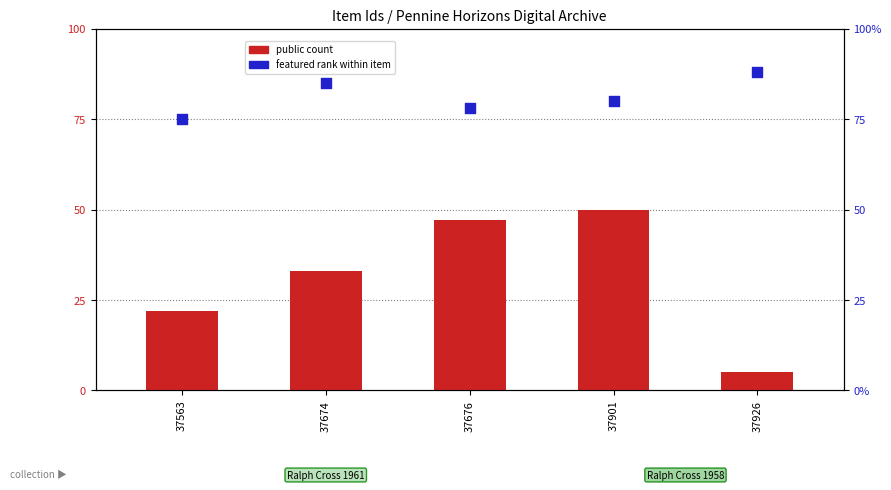

What is the total value across all series at 37674?

118